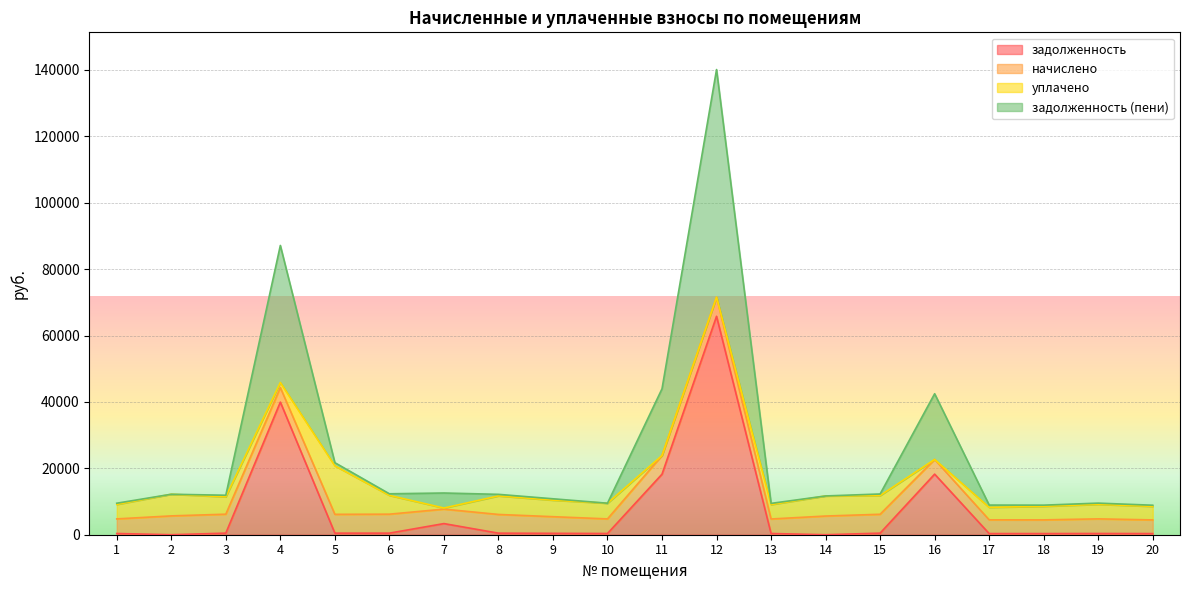

What is the maximum value for задолженность?

65788.7